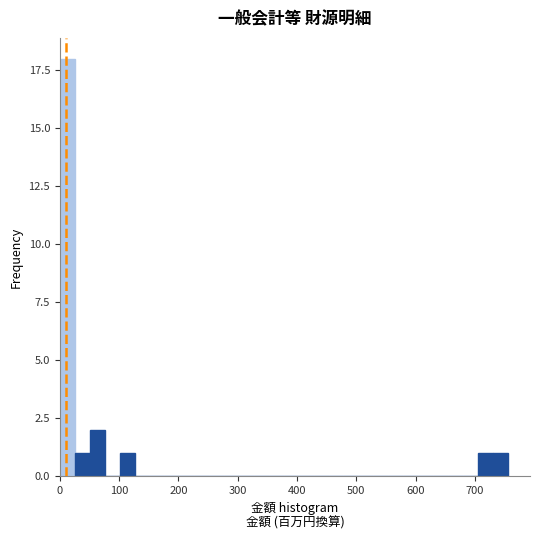

Around what value on the x-axis is the tallest bar? Give the approximate position of its centre, as read against the axis.

10